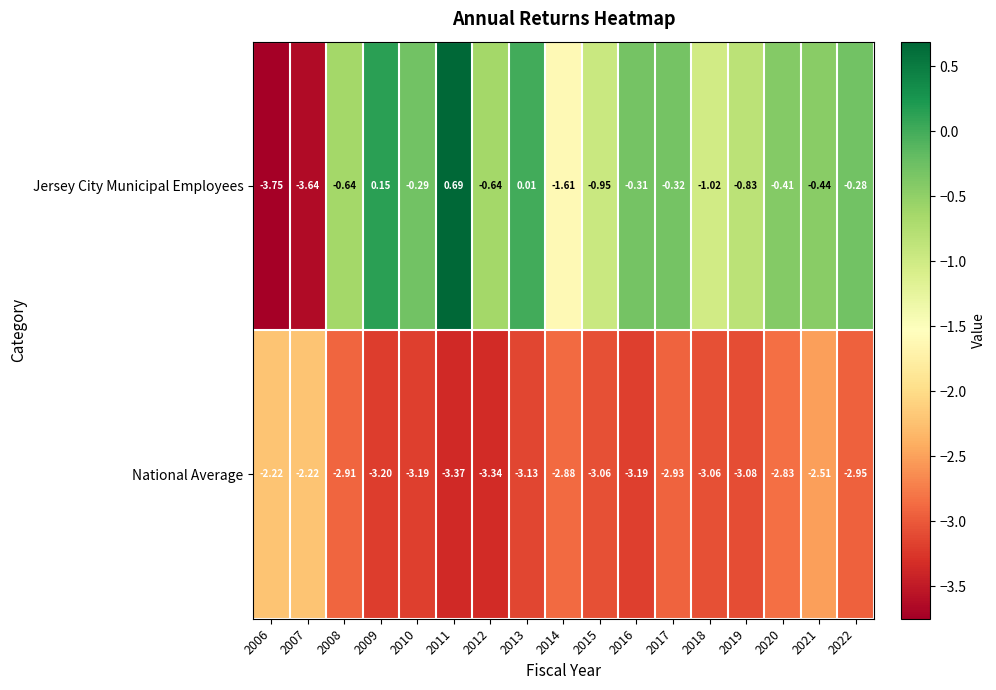

Between 2009 and 2015, which series saw the biggest shift?

Jersey City Municipal Employees